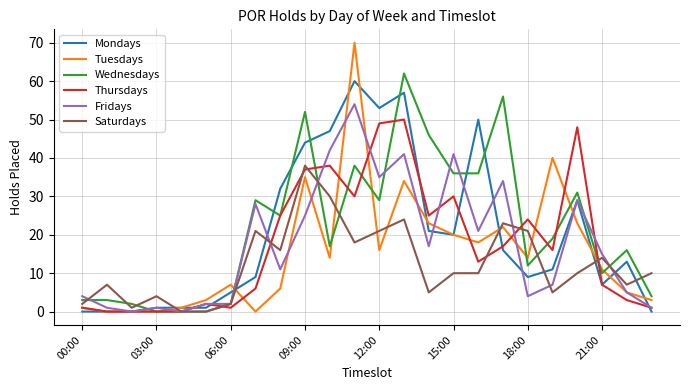

What is the greatest value displayed?

70